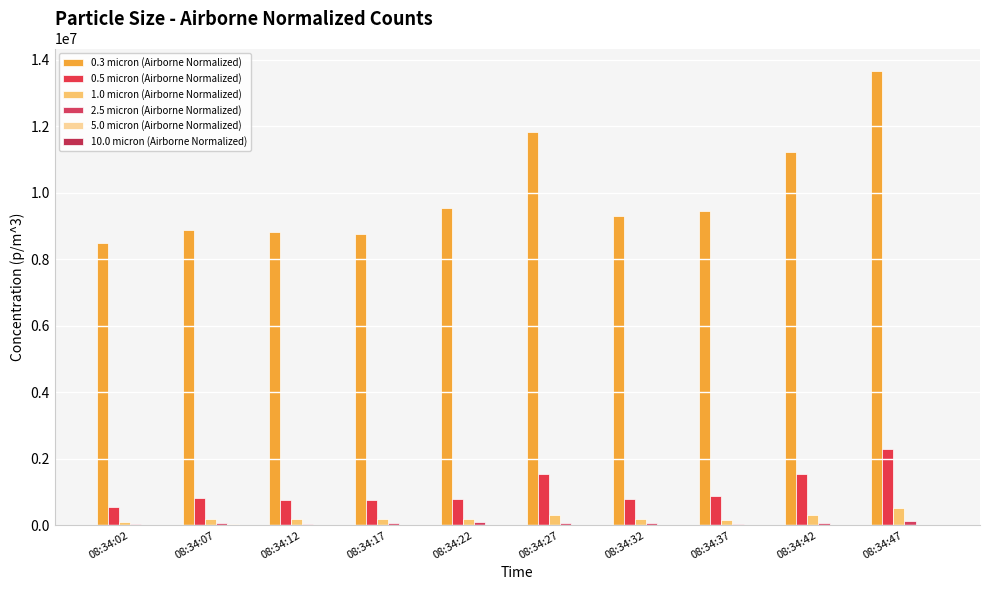

At which label does 2.5 micron (Airborne Normalized) reach its minimum?

08:34:37